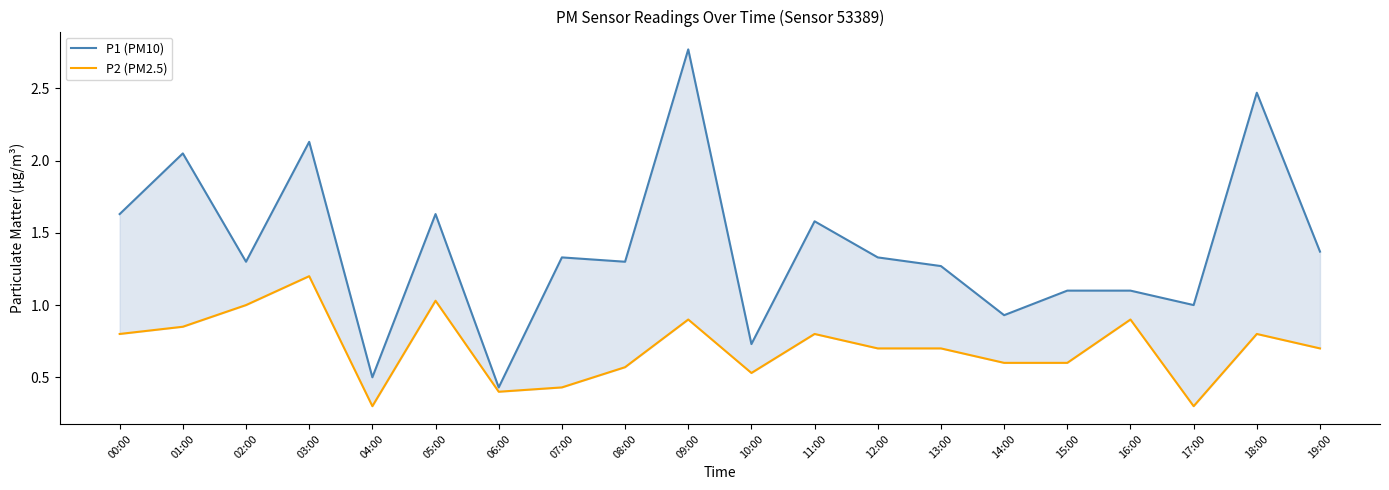

What is the sum of all P1 (PM10) values?

27.9